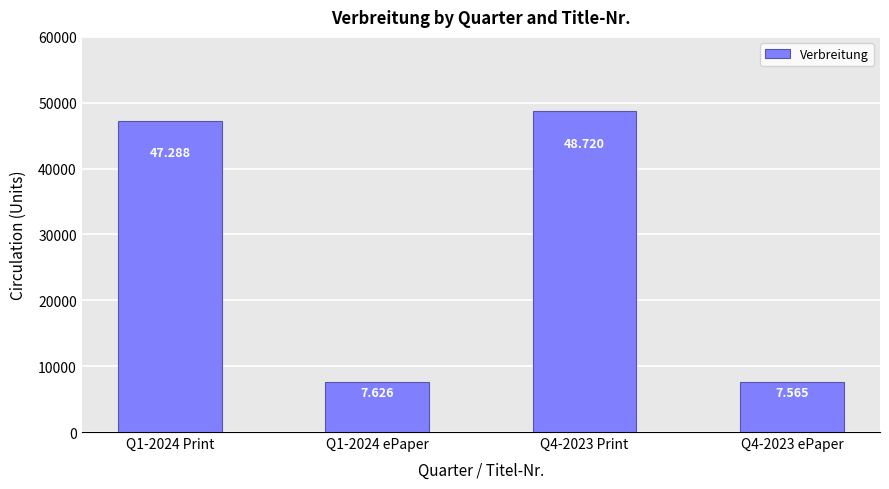

What is the maximum value shown in the chart?

48720